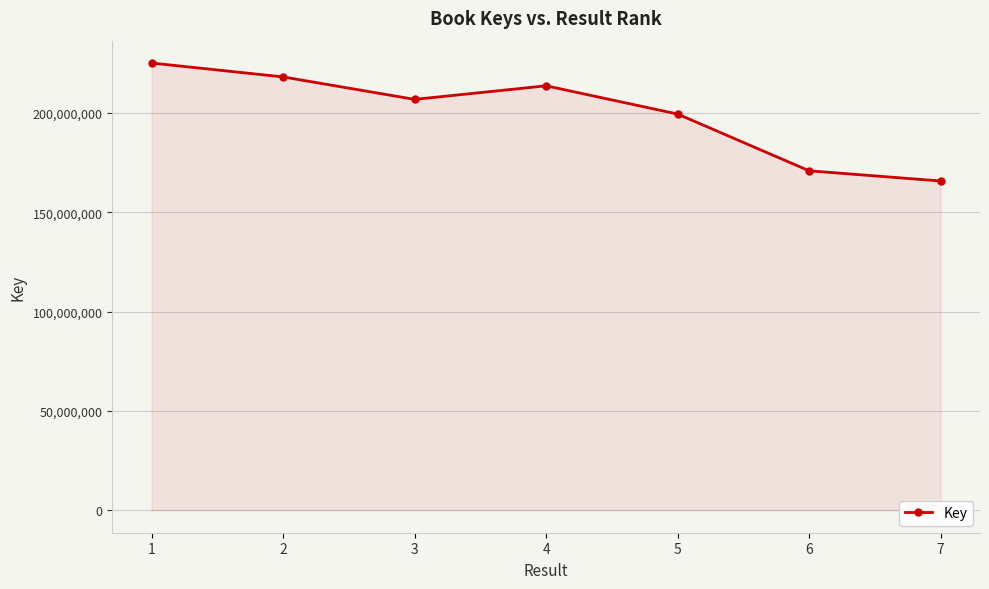

Does the chart display data point markers on the line(s)?

Yes